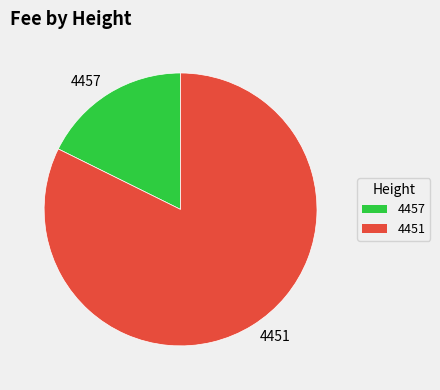

Which slice represents more than half of the pie?

4451